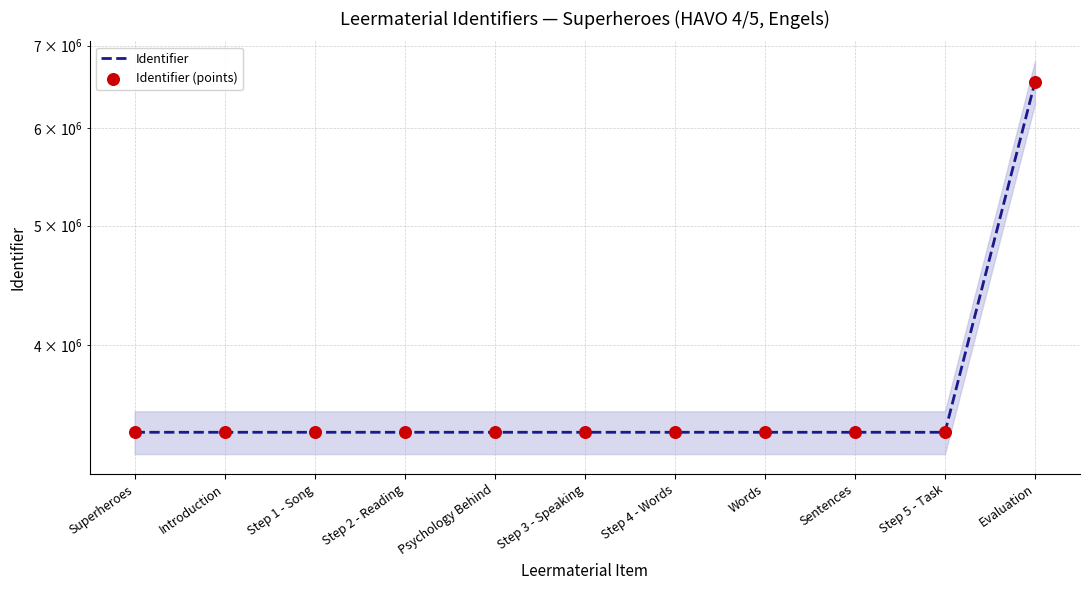

Is the value of Identifier (points) at Step 3 - Speaking greater than the value of Identifier at Sentences?

No